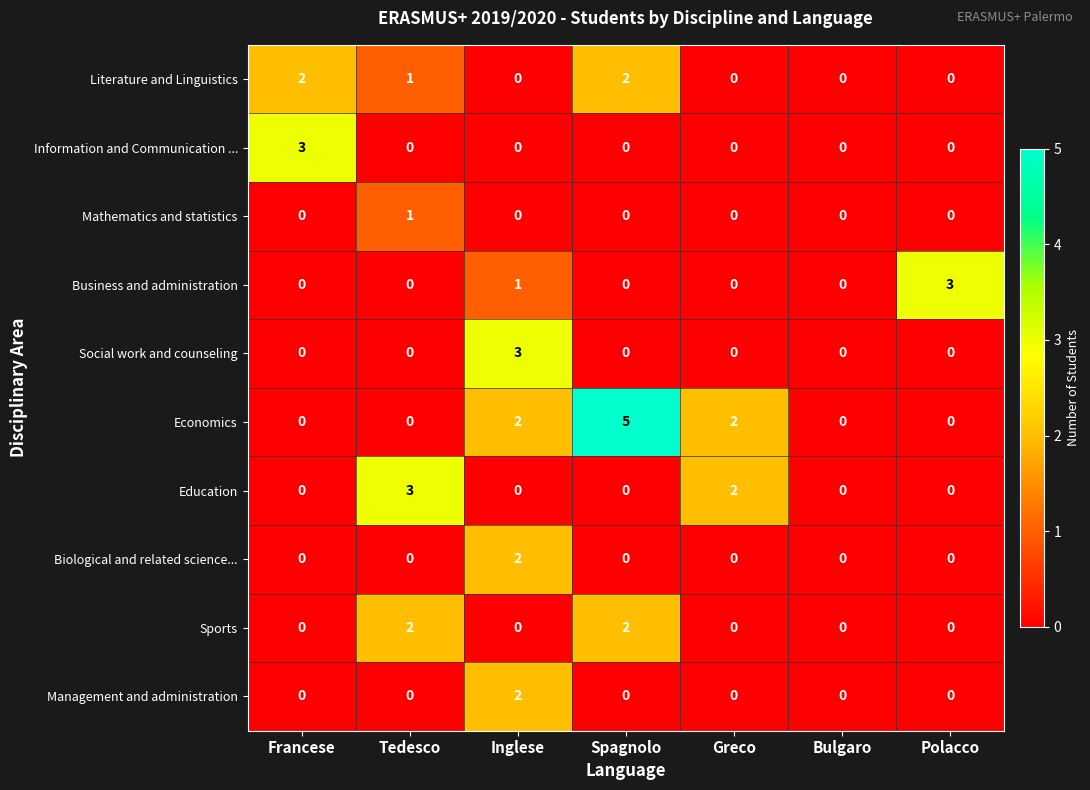

What is the spread (max minus min) of values at Spagnolo?

5